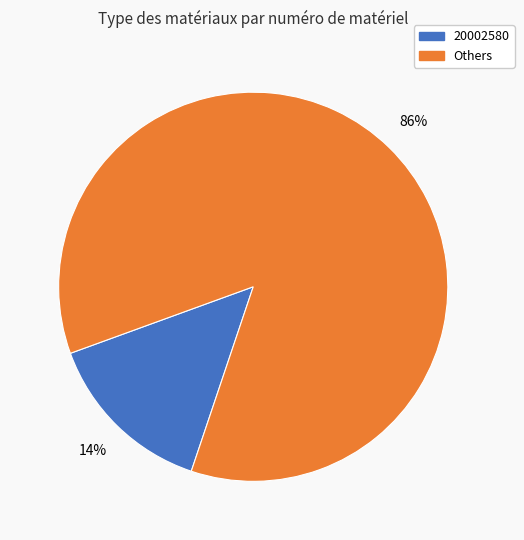

True or false: Others accounts for 97% of the total.

False